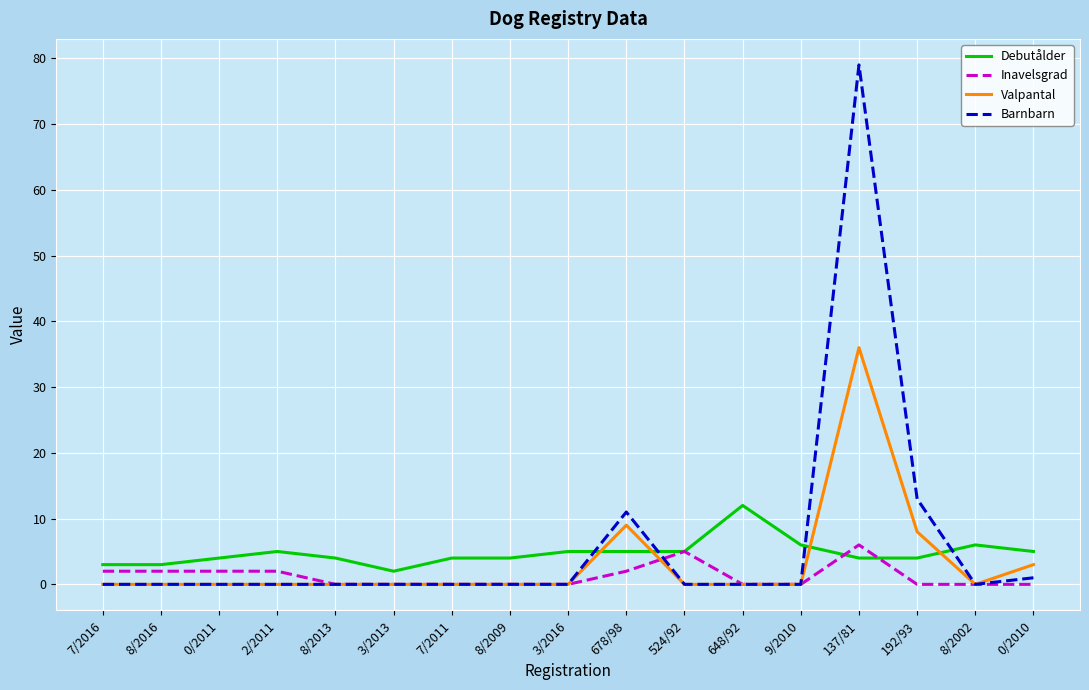

Which series has the largest range (max minus min)?

Barnbarn